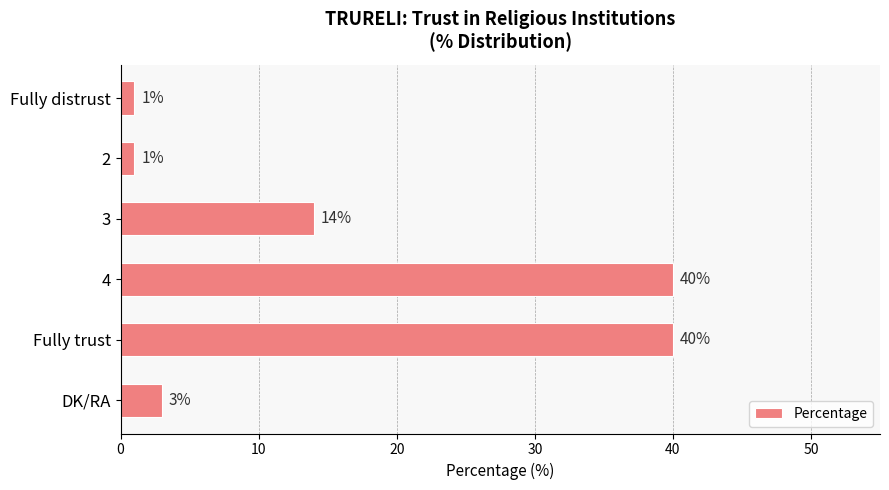

Which has a higher value, 2 or DK/RA?

DK/RA